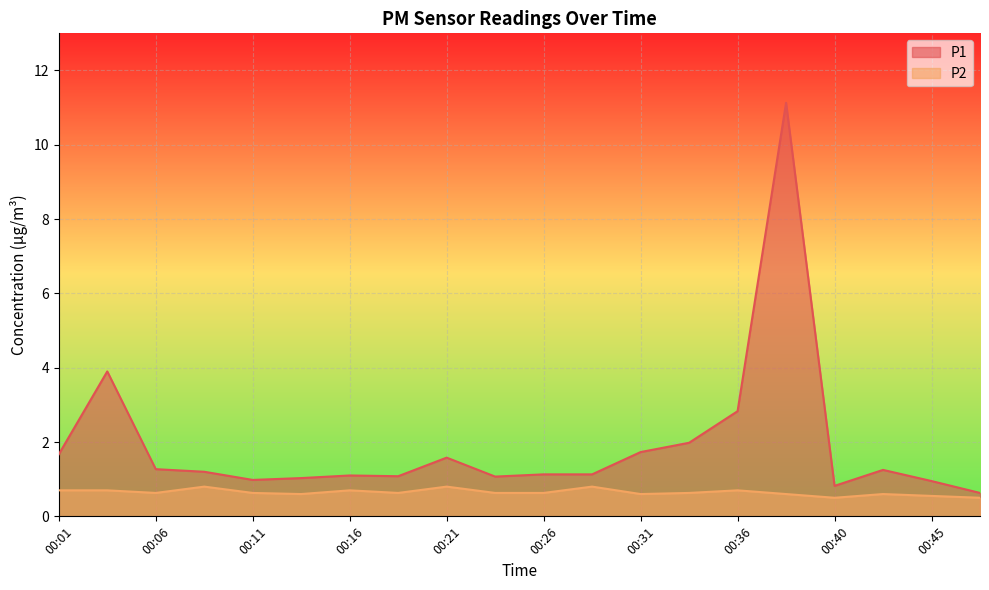

Which series has the largest range (max minus min)?

P1